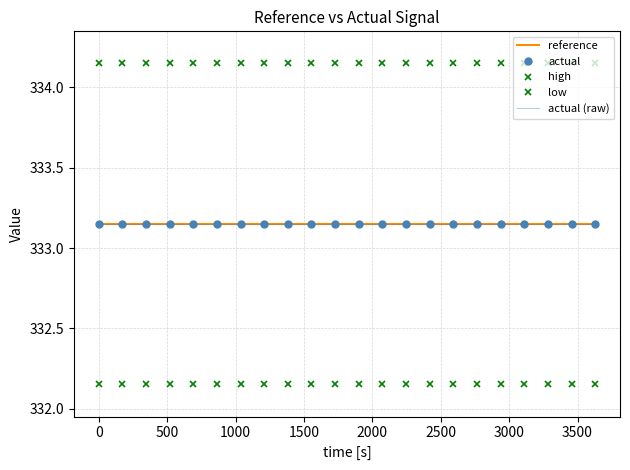

What are all the series names shown in the legend?

reference, actual, high, low, actual (raw)